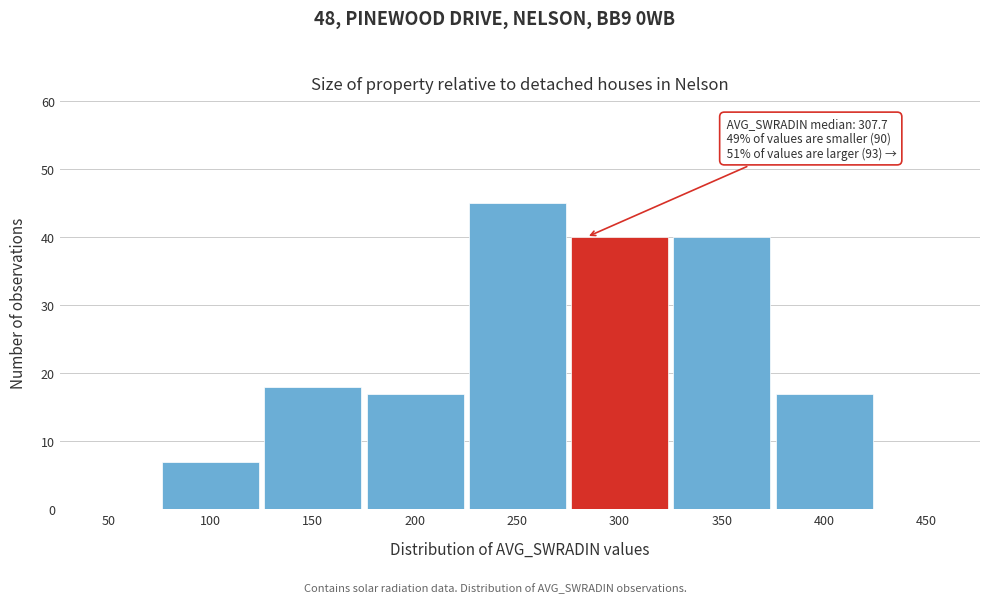

Reading left to right, what are all the values shown in this chart?

50=0	100=7	150=18	200=17	250=45	300=40	350=40	400=17	450=0